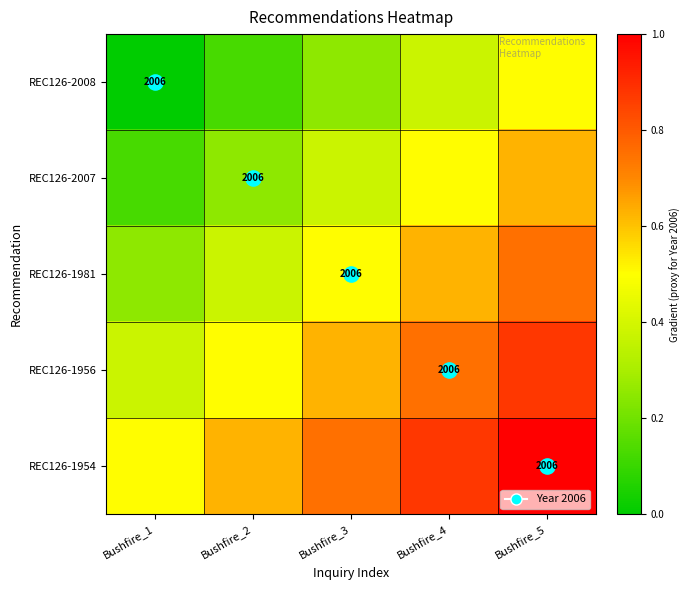

At how many categories does at least one series exceed 0?

5